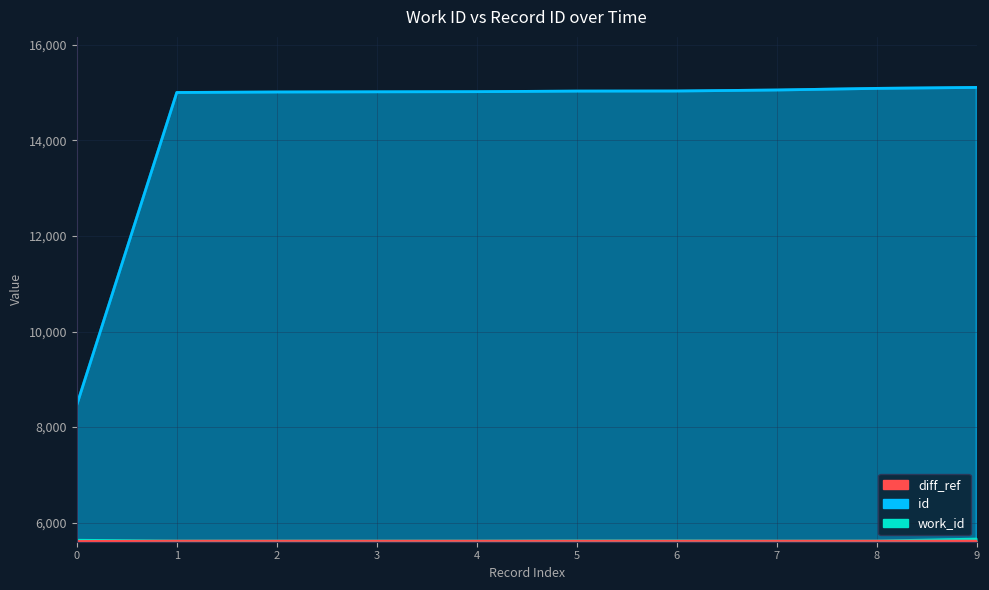

Reading right to left, transcribe all the data shown in this chart.

work_id: 5656	5614	5614	5618	5618	5614	5614	5614	5614	5631
id: 15109	15089	15055	15034	15032	15020	15017	15013	15003	8462